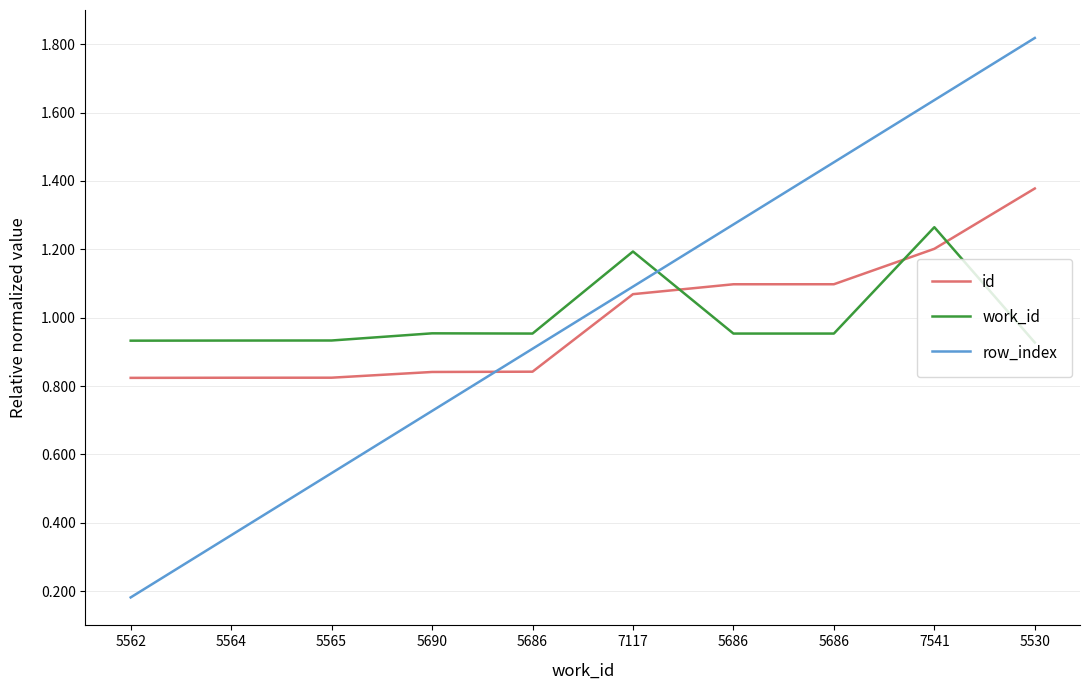

Is this an area chart (filled region under the line)?

No